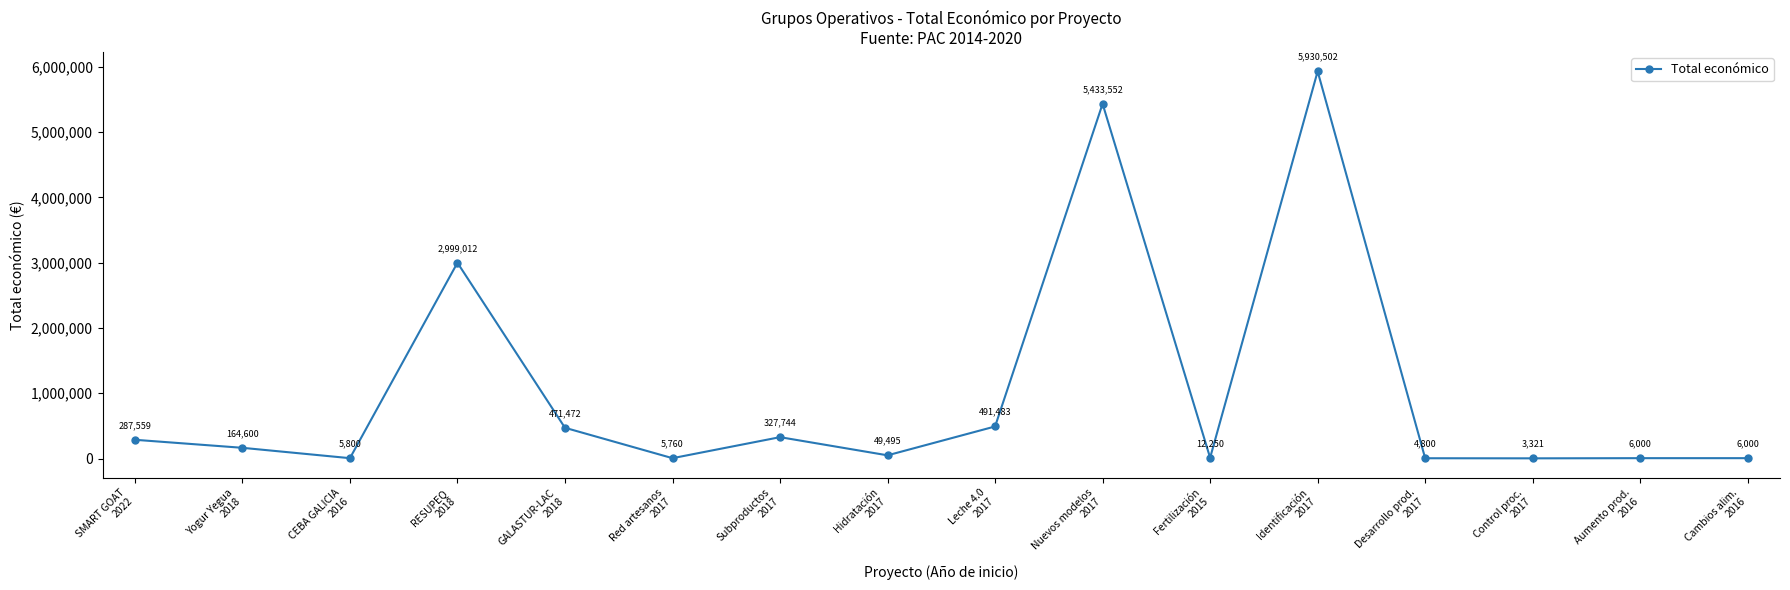

How many values are below 164600?

8